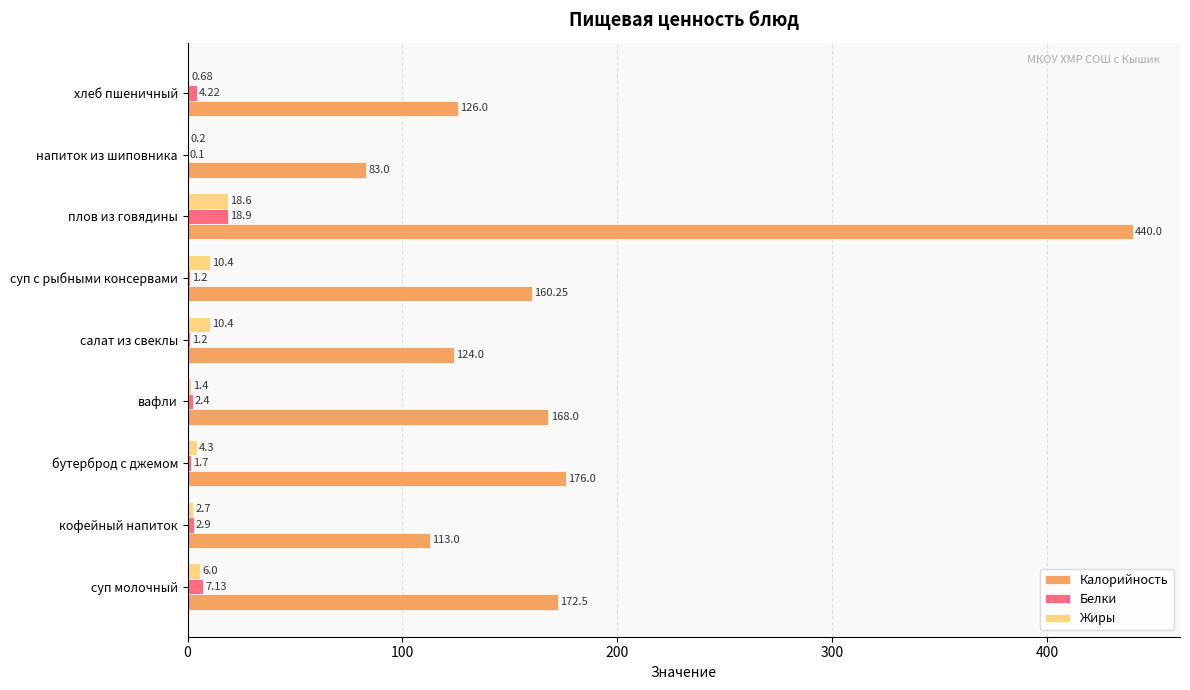

Which category has the highest value in the Калорийность series?

плов из говядины